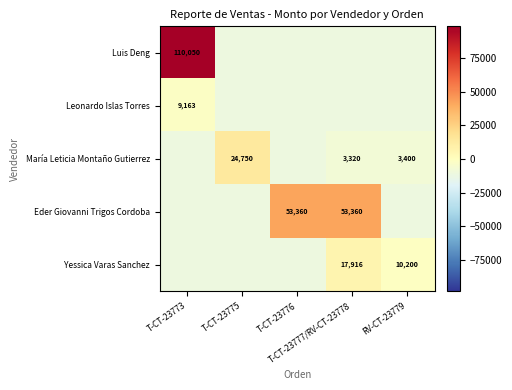

List the series in order of their peak value, highest first.

Luis Deng, Eder Giovanni Trigos Cordoba, María Leticia Montaño Gutierrez, Yessica Varas Sanchez, Leonardo Islas Torres